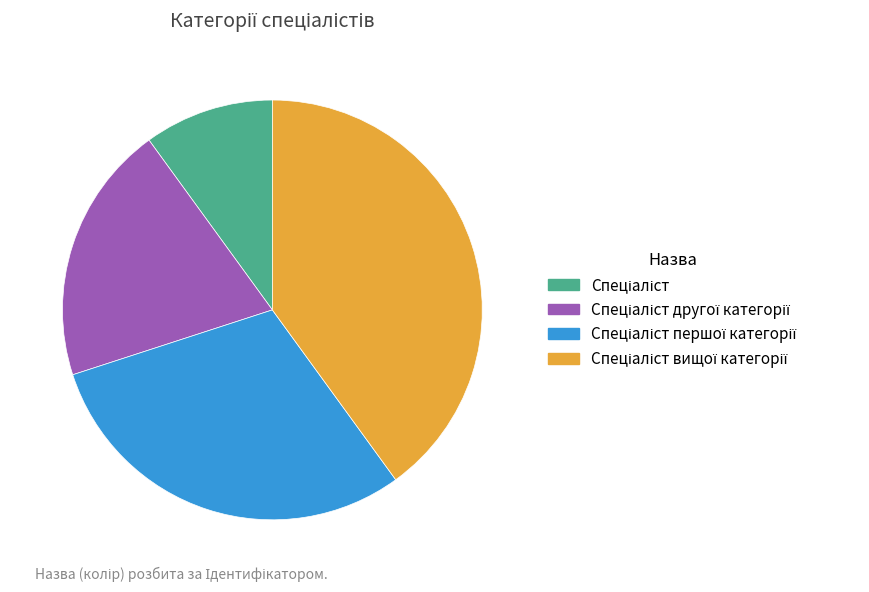

Is there a majority slice in this chart?

No